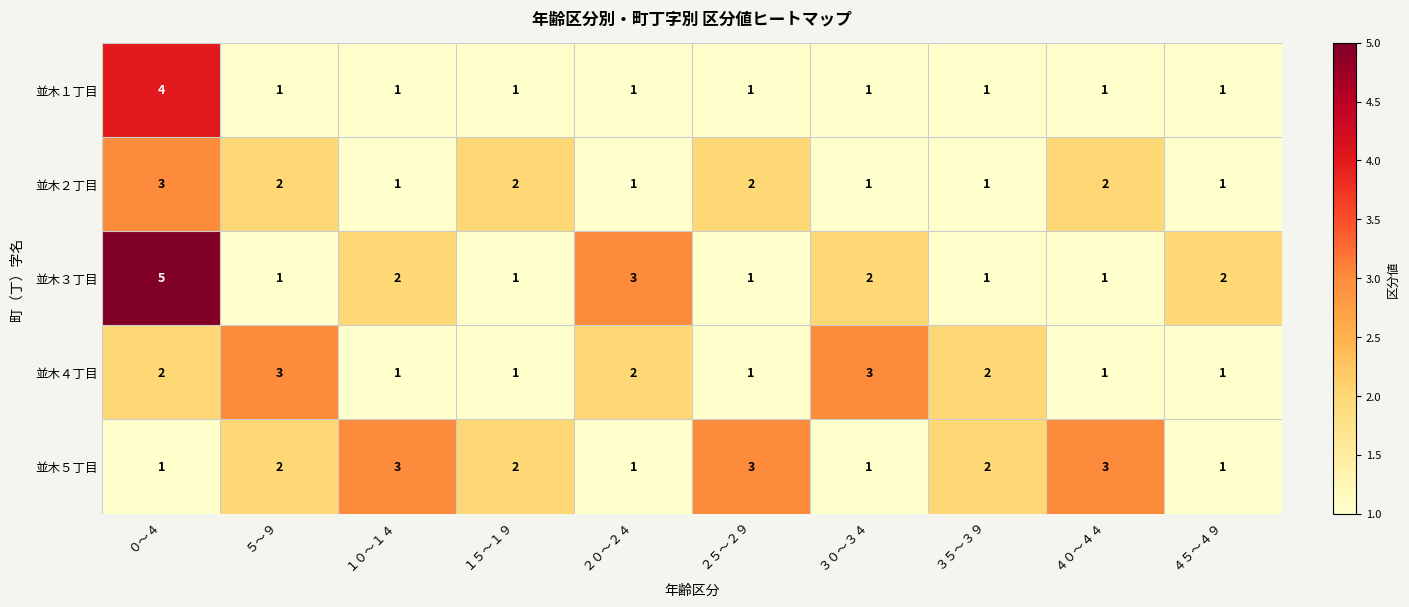

How many 並木１丁目 values are between 1 and 2?

9